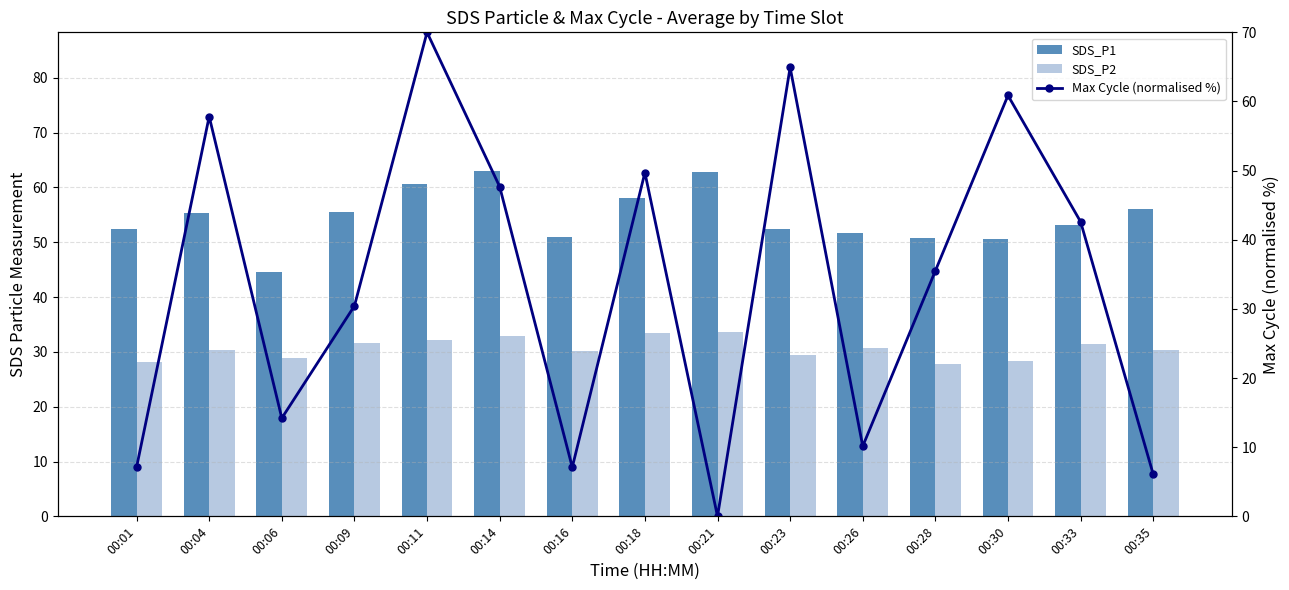

Where is Max Cycle (normalised %) nearest to the value 35?

00:28